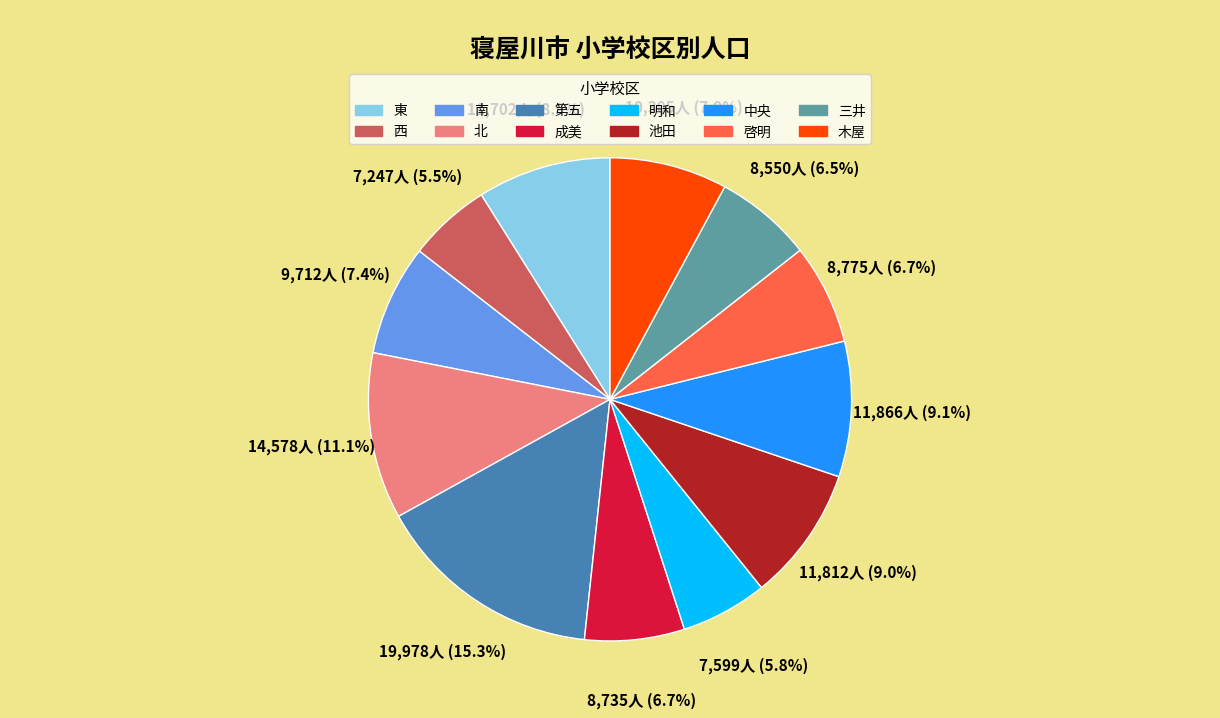

Which slice is the largest?

第五